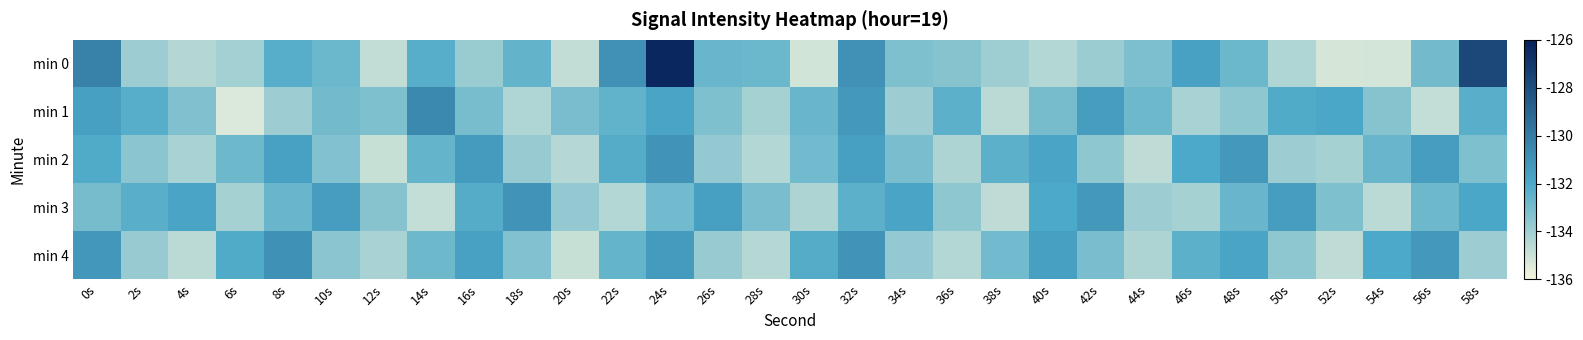

What is the smallest value displayed?

-135.4